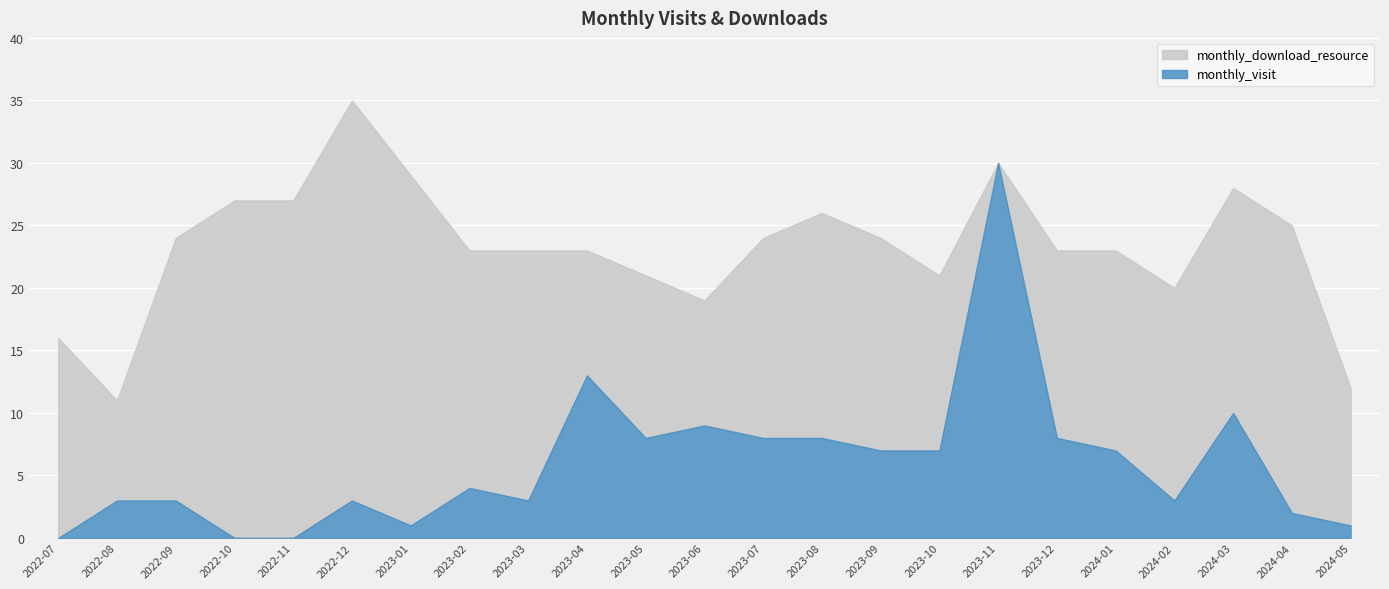

What is the average value of the monthly_visit series?

6